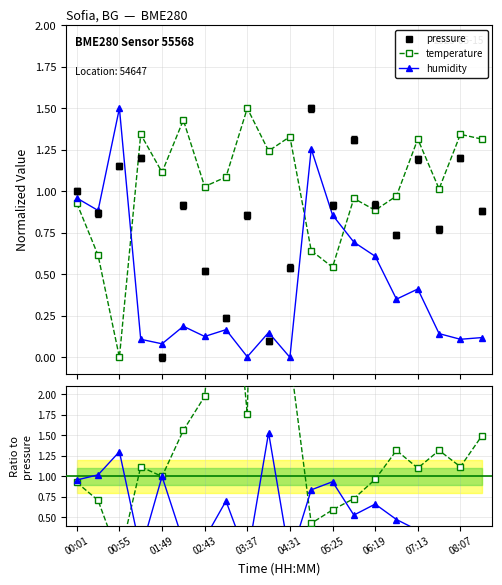

How many series are shown in this chart?

3